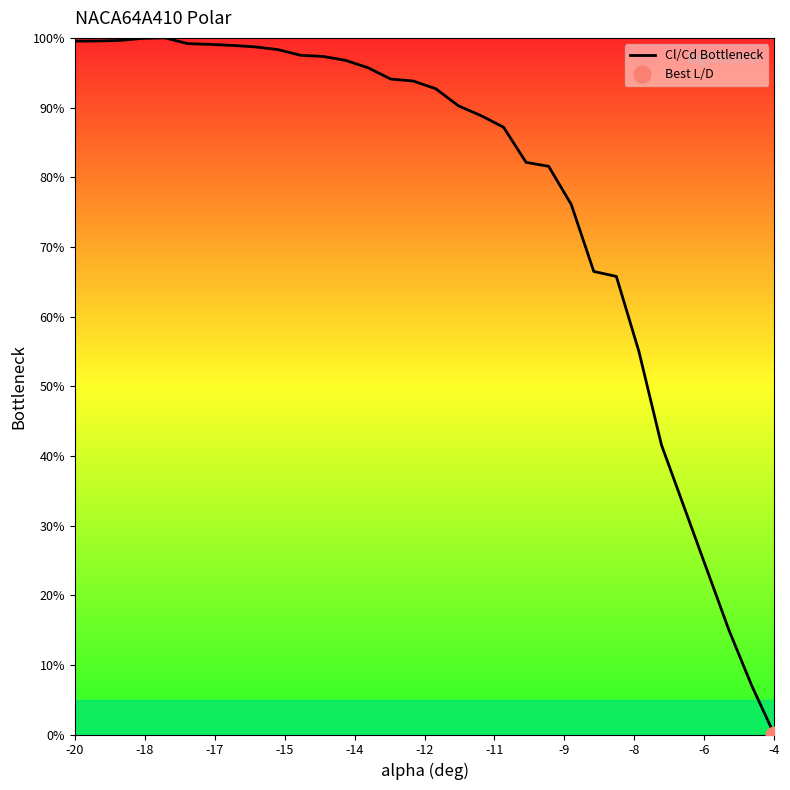

What value does the data have at -20?

99.5